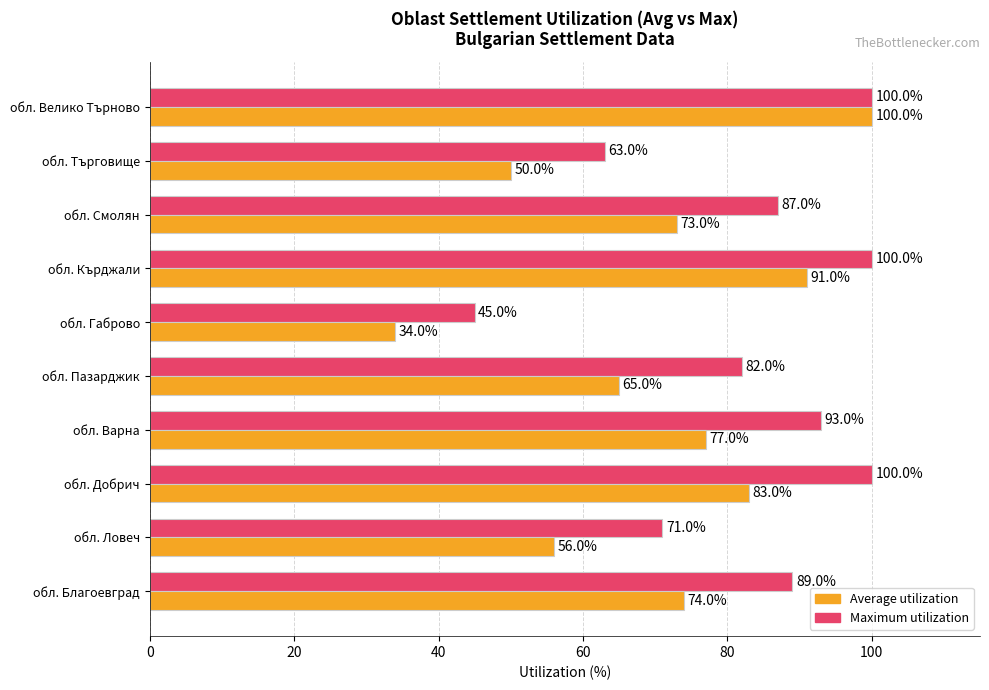

What is the difference between the highest and lowest values at обл. Добрич?

17